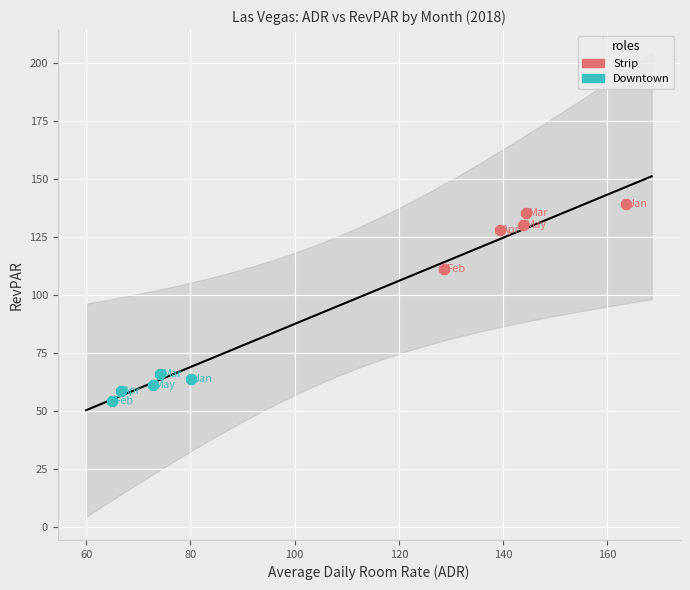

Which series contains the highest Y value?

Strip